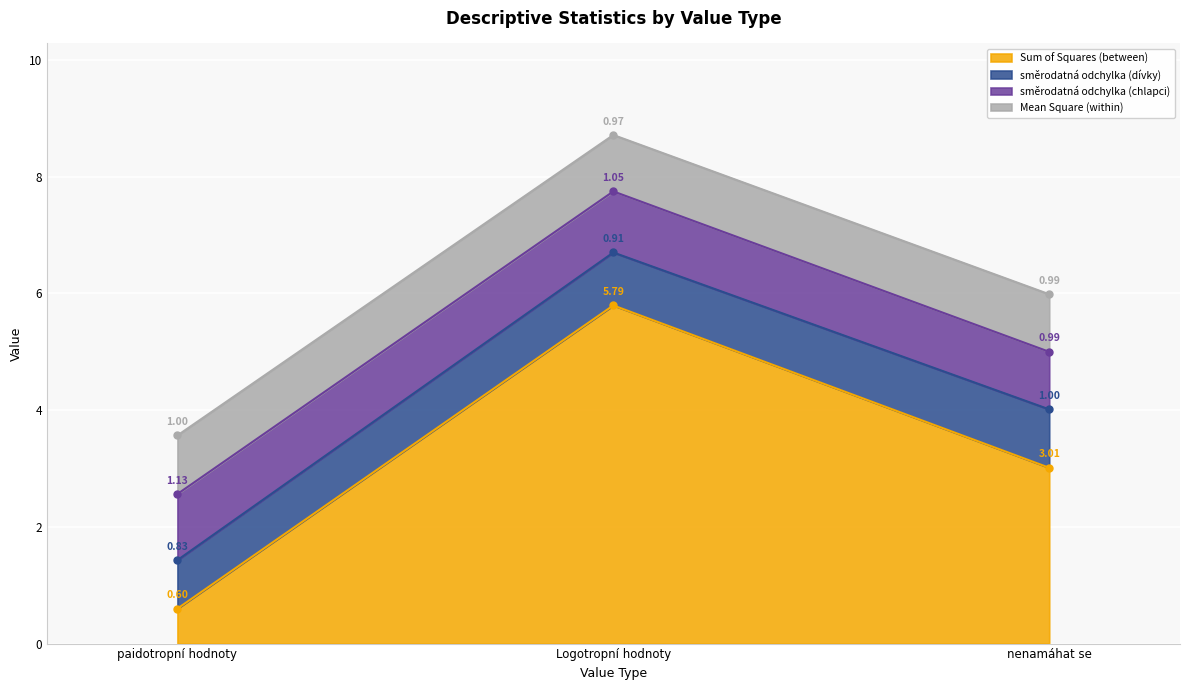

Which category has the highest value in the Sum of Squares (between) series?

Logotropní hodnoty